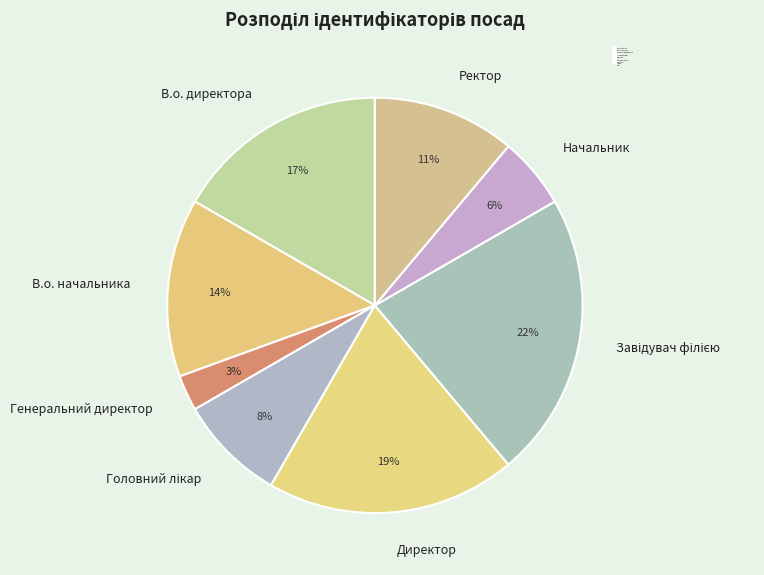

The В.о. начальника slice represents 23% of the pie. True or false?

False